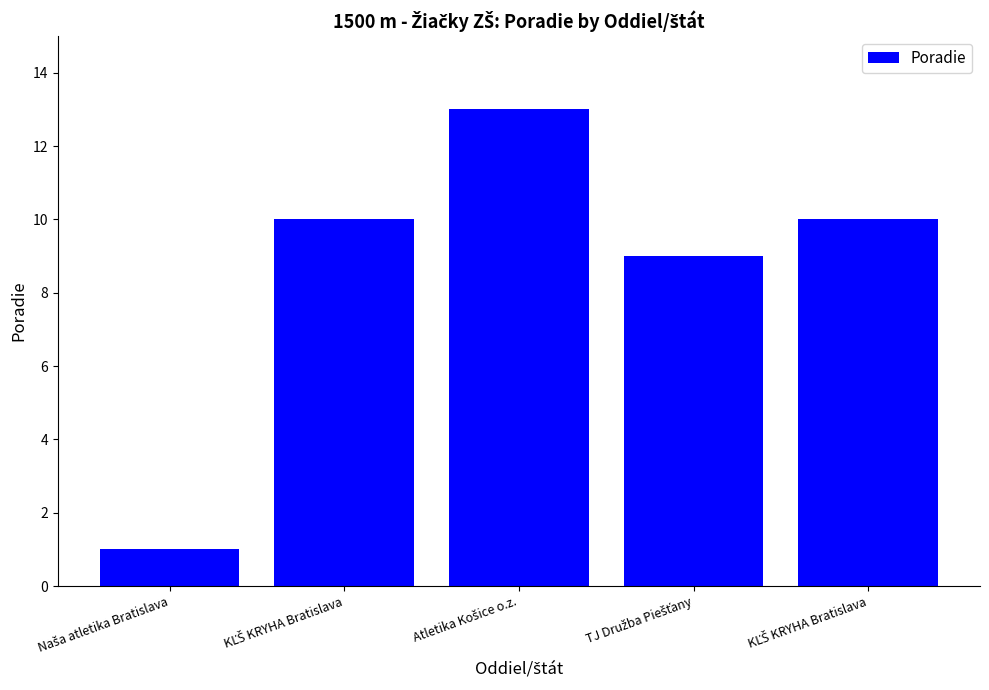

The chart shows a value of 9 at TJ Družba Piešťany. True or false?

True